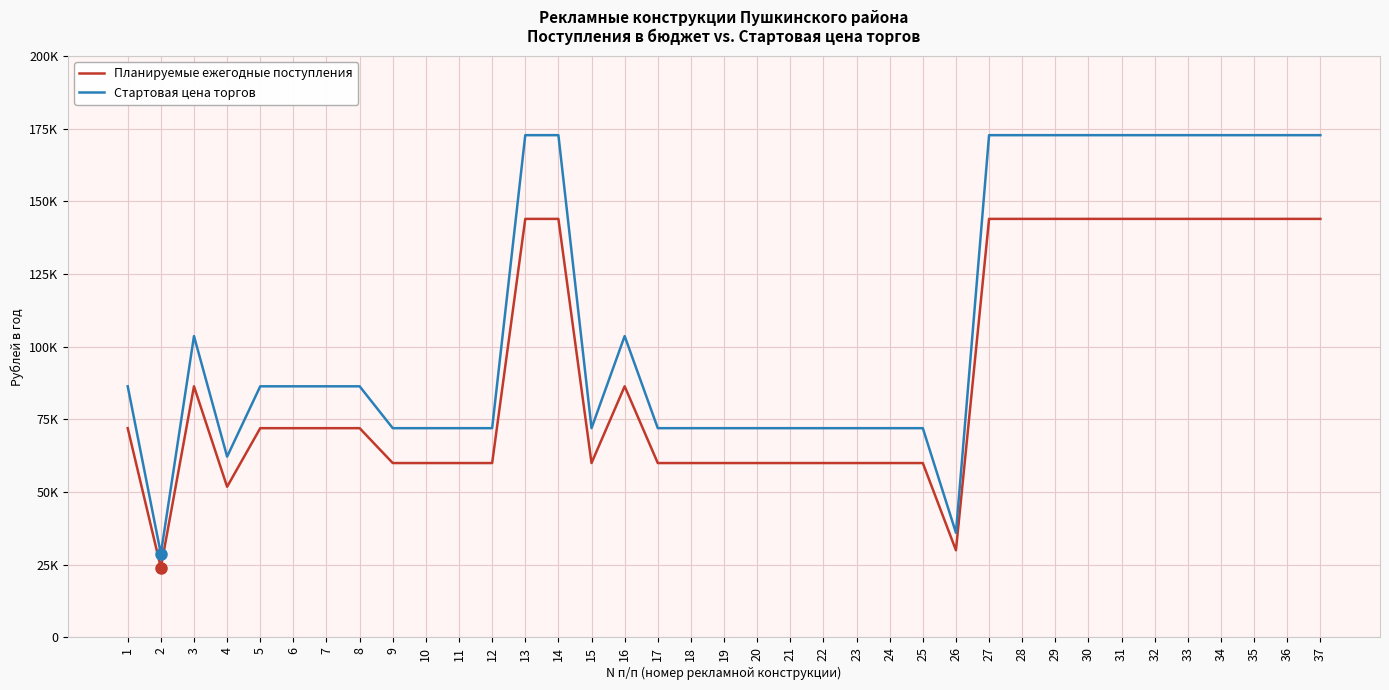

At which label is Стартовая цена торгов closest to 100800?

3